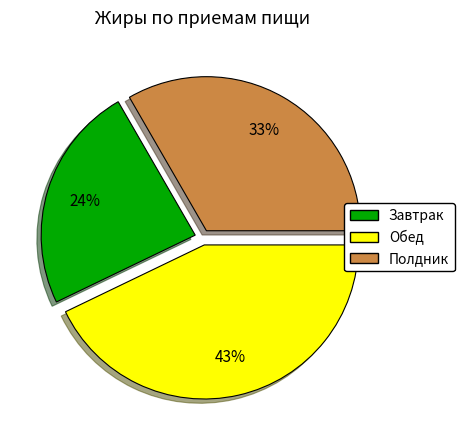

To the nearest percent, what is the combined percentage of Завтрак and Полдник?

57%